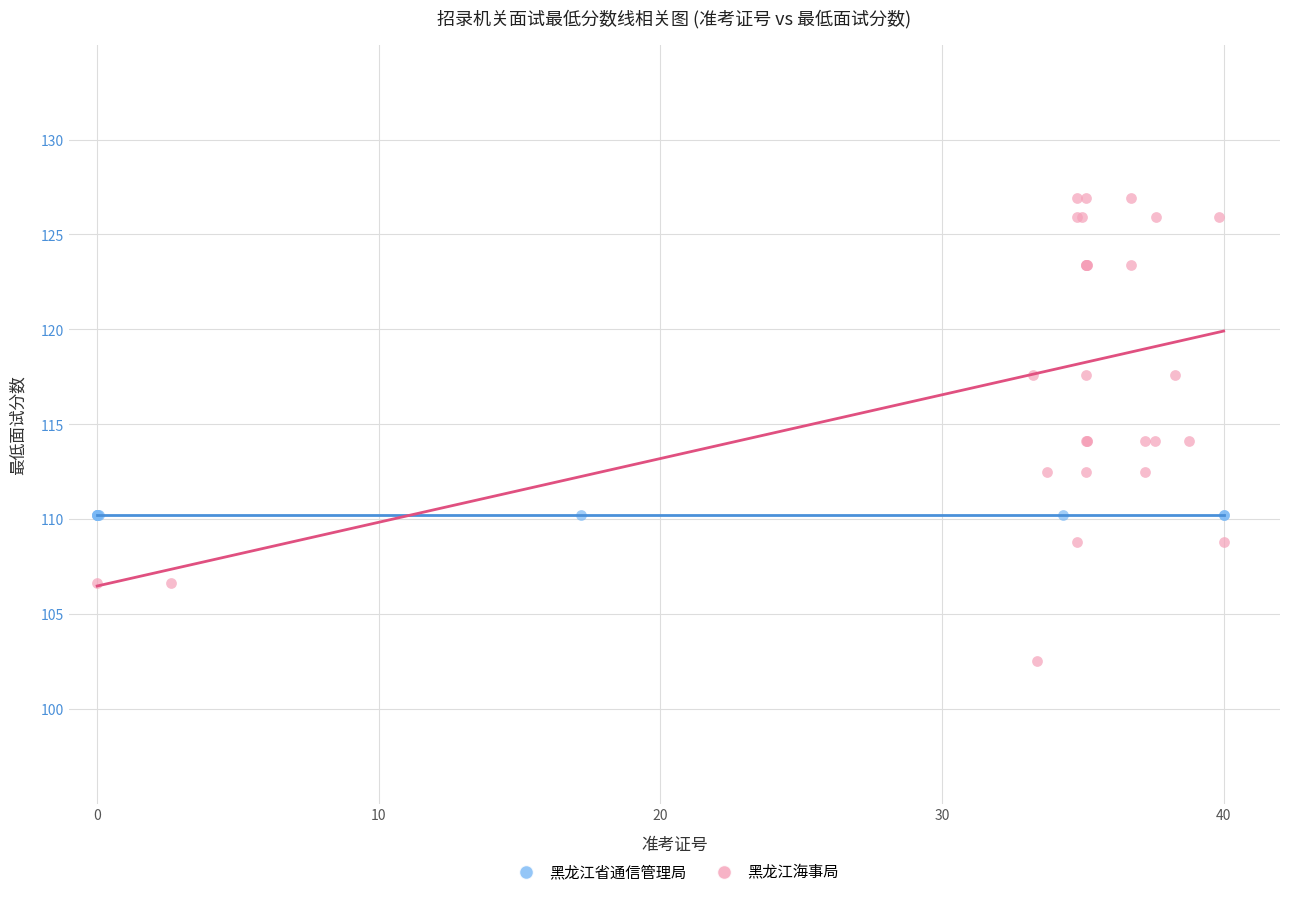

Which series contains the lowest Y value?

黑龙江海事局